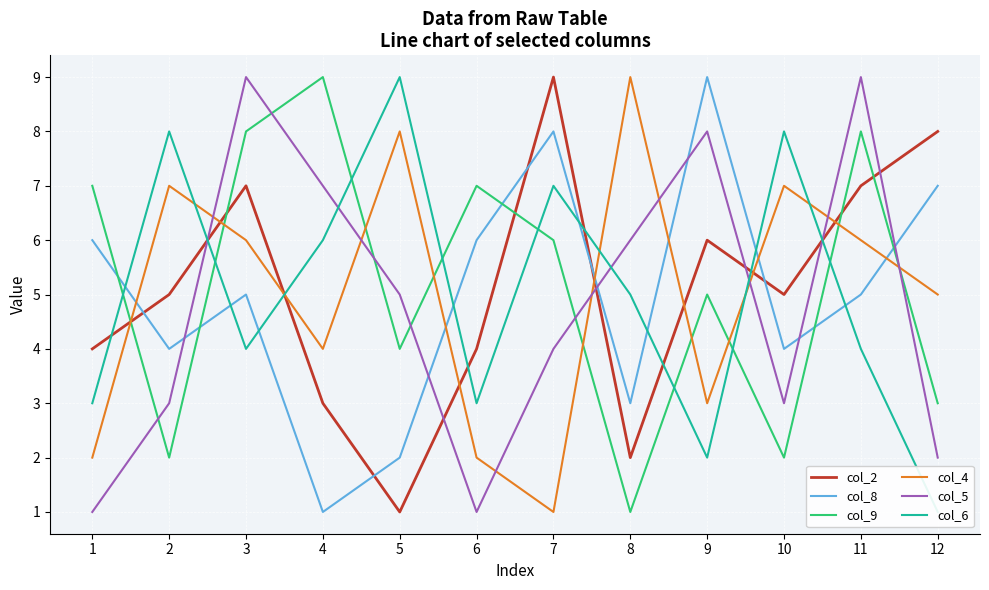

How many data points in col_9 are less than 6?

6